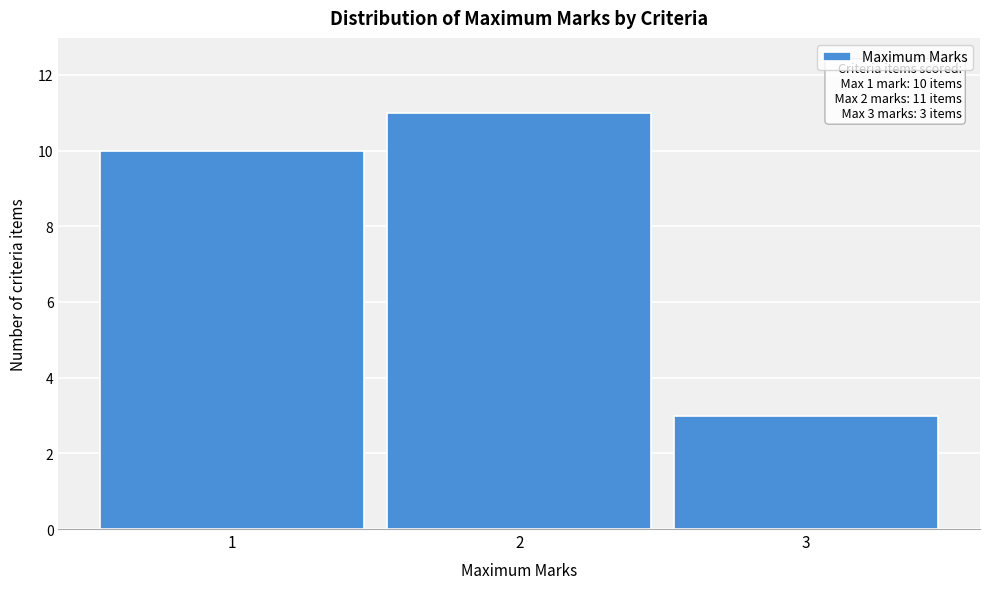

Which range on the x-axis has the tallest bar?

1.5 to 2.5